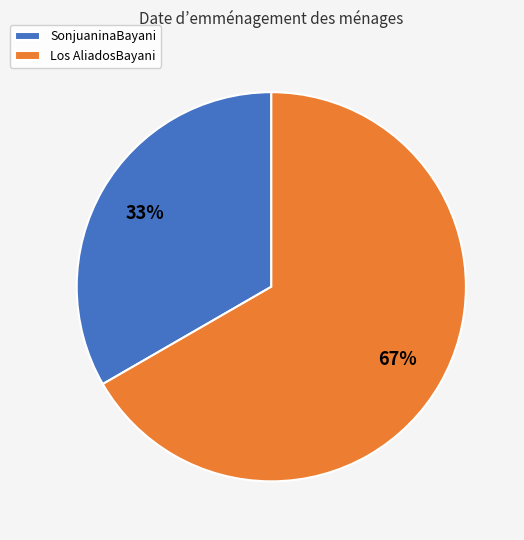

What percentage is the Los AliadosBayani slice, to the nearest percent?

67%